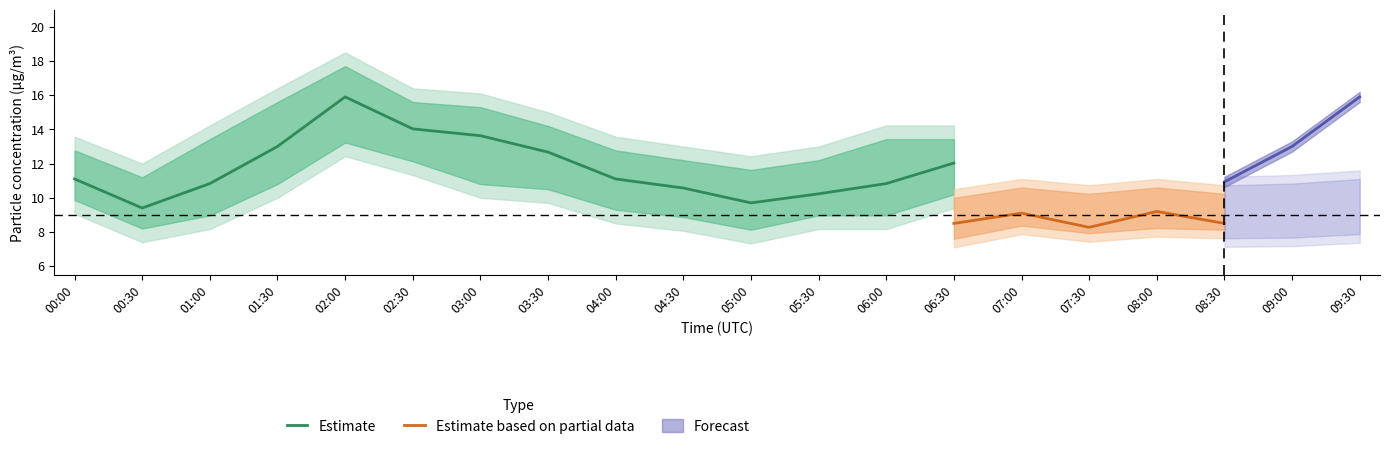

What is the minimum value for Estimate?

9.4